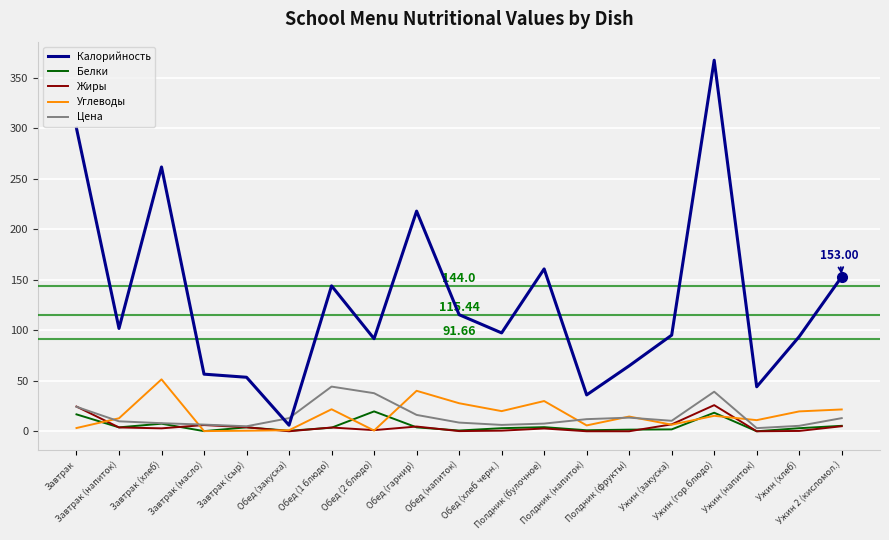

What is the difference between the maximum and minimum values in the Углеводы series?

51.2